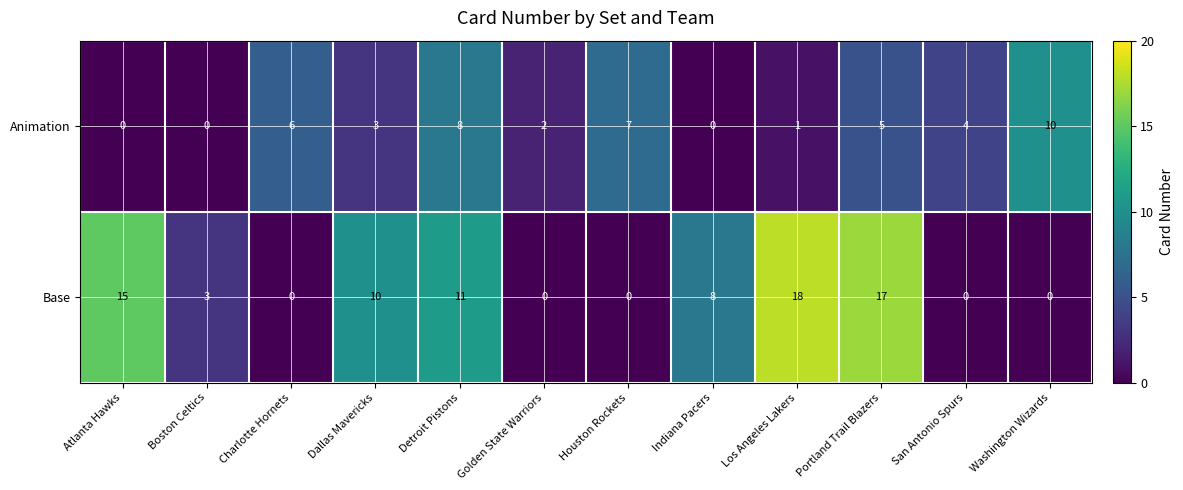

Reading left to right, what are all the values shown in this chart?

Animation: Atlanta Hawks=0	Boston Celtics=0	Charlotte Hornets=6	Dallas Mavericks=3	Detroit Pistons=8	Golden State Warriors=2	Houston Rockets=7	Indiana Pacers=0	Los Angeles Lakers=1	Portland Trail Blazers=5	San Antonio Spurs=4	Washington Wizards=10
Base: Atlanta Hawks=15	Boston Celtics=3	Charlotte Hornets=0	Dallas Mavericks=10	Detroit Pistons=11	Golden State Warriors=0	Houston Rockets=0	Indiana Pacers=8	Los Angeles Lakers=18	Portland Trail Blazers=17	San Antonio Spurs=0	Washington Wizards=0